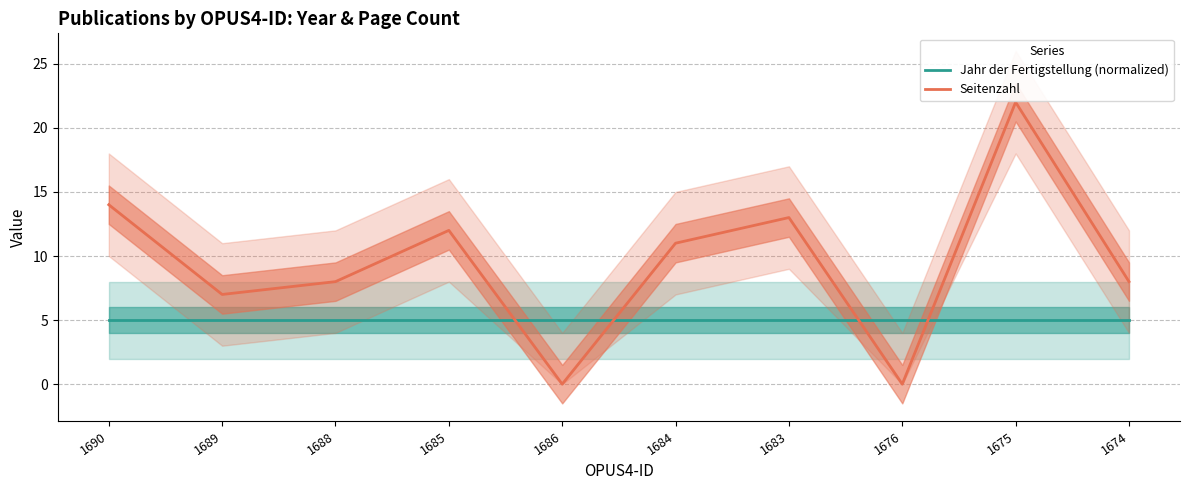

In Seitenzahl, how many points are higher than both neighbors (excluding endpoints)?

3